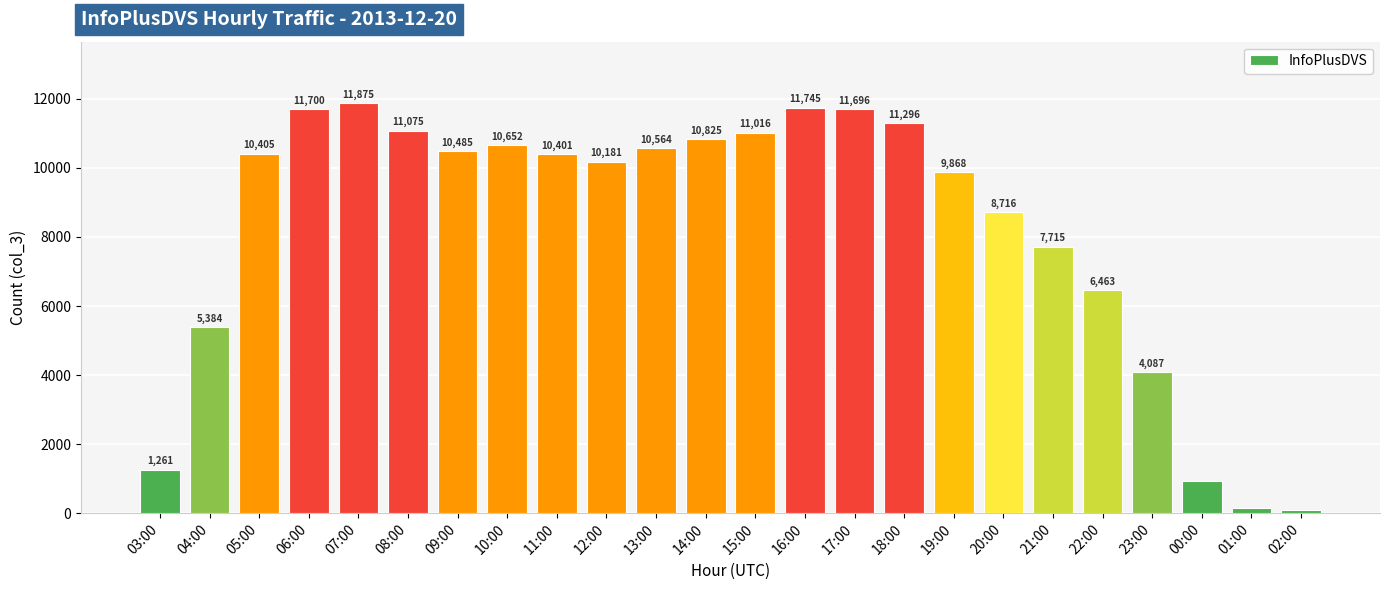

List the labels in order of value, smallest first.

02:00, 01:00, 00:00, 03:00, 23:00, 04:00, 22:00, 21:00, 20:00, 19:00, 12:00, 11:00, 05:00, 09:00, 13:00, 10:00, 14:00, 15:00, 08:00, 18:00, 17:00, 06:00, 16:00, 07:00